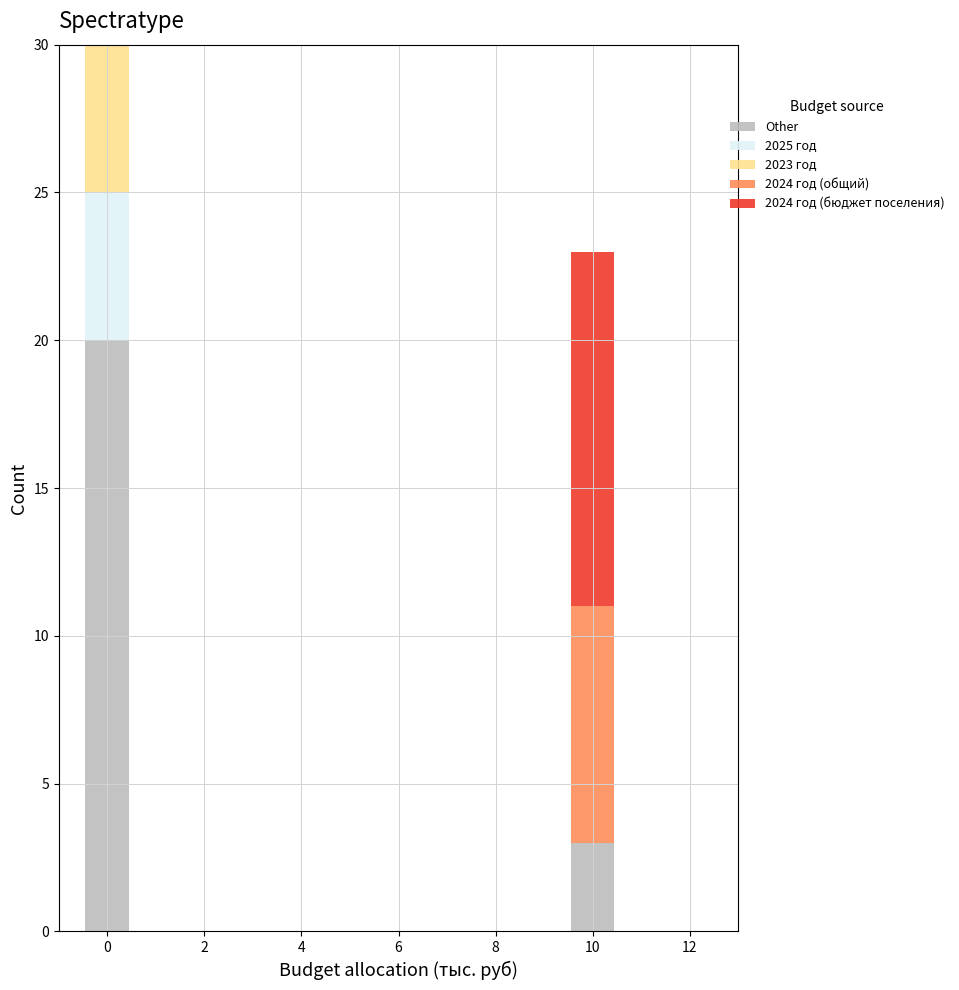

Reading left to right, transcribe this chart: for each stacked bar, give the range it covers on the x-axis and its total height. Neither the bar edges nor the heights are printed on the chart, so give them approximately, as read against the axes.

-0.5 to 0.5: 30
0.5 to 1.5: 0
1.5 to 2.5: 0
2.5 to 3.5: 0
3.5 to 4.5: 0
4.5 to 5.5: 0
5.5 to 6.5: 0
6.5 to 7.5: 0
7.5 to 8.5: 0
8.5 to 9.5: 0
9.5 to 10.5: 23
10.5 to 11.5: 0